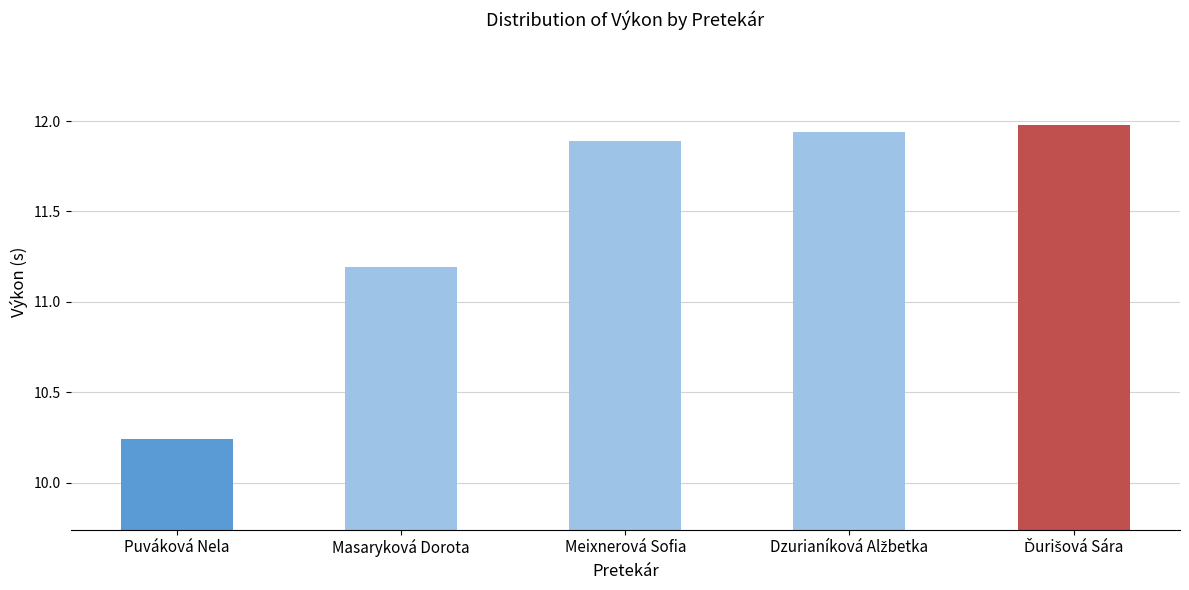

How many bars are there in total?

5